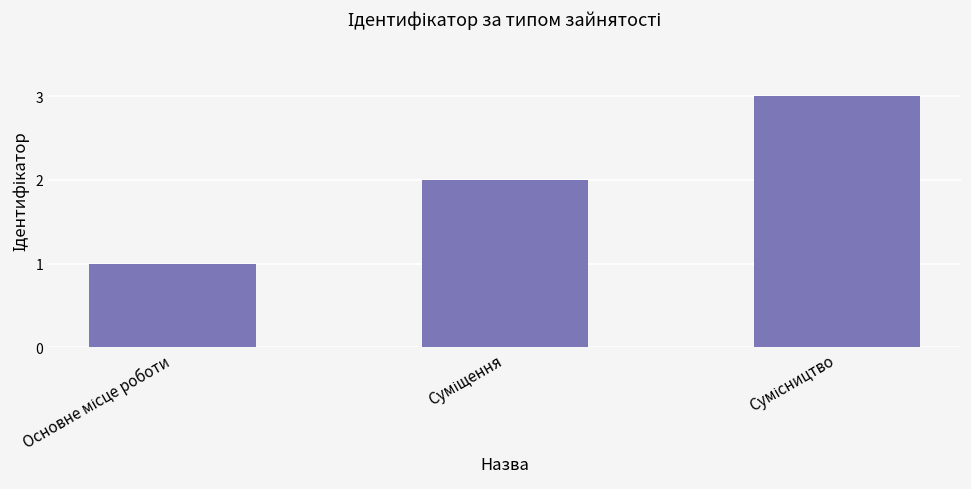

What is the greatest value displayed?

3